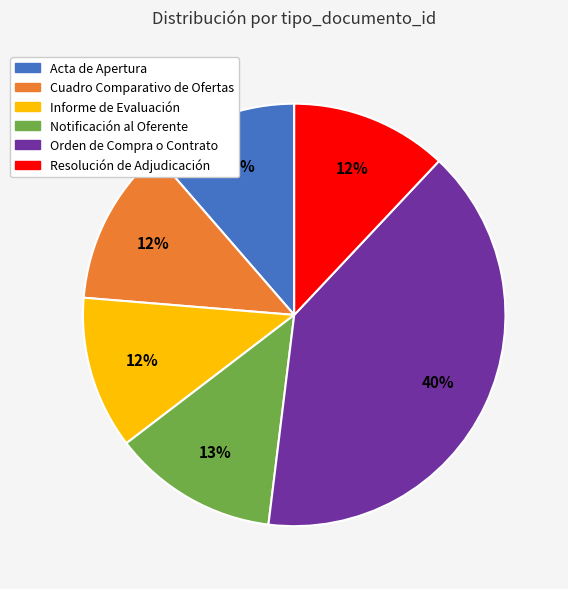

Is the sum of Cuadro Comparativo de Ofertas and Orden de Compra o Contrato greater than half?

Yes